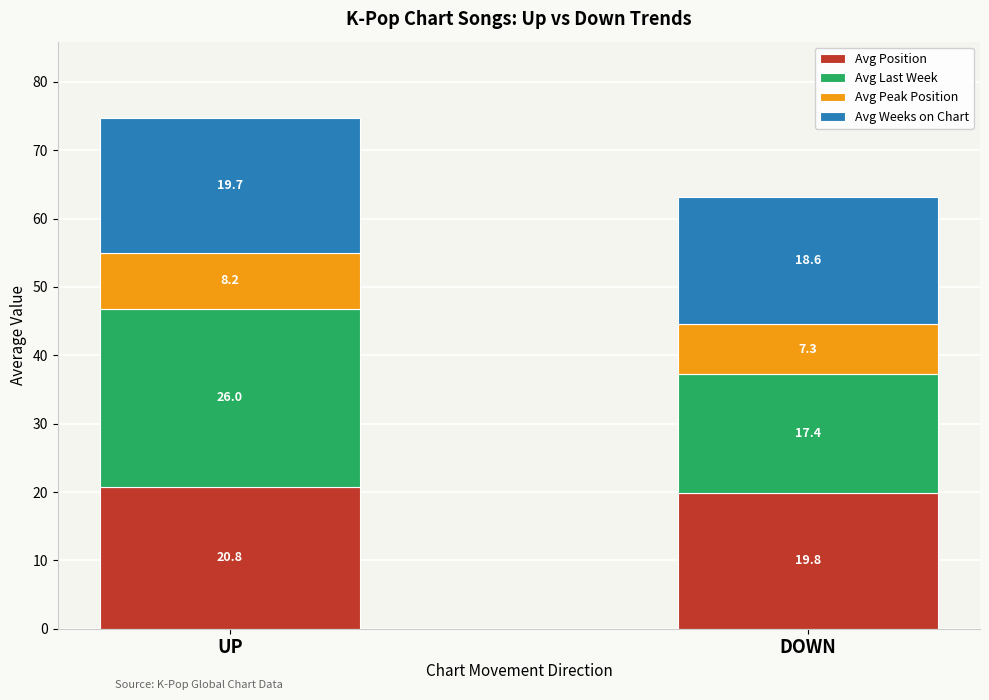

At which category is the sum across all series the highest?

UP